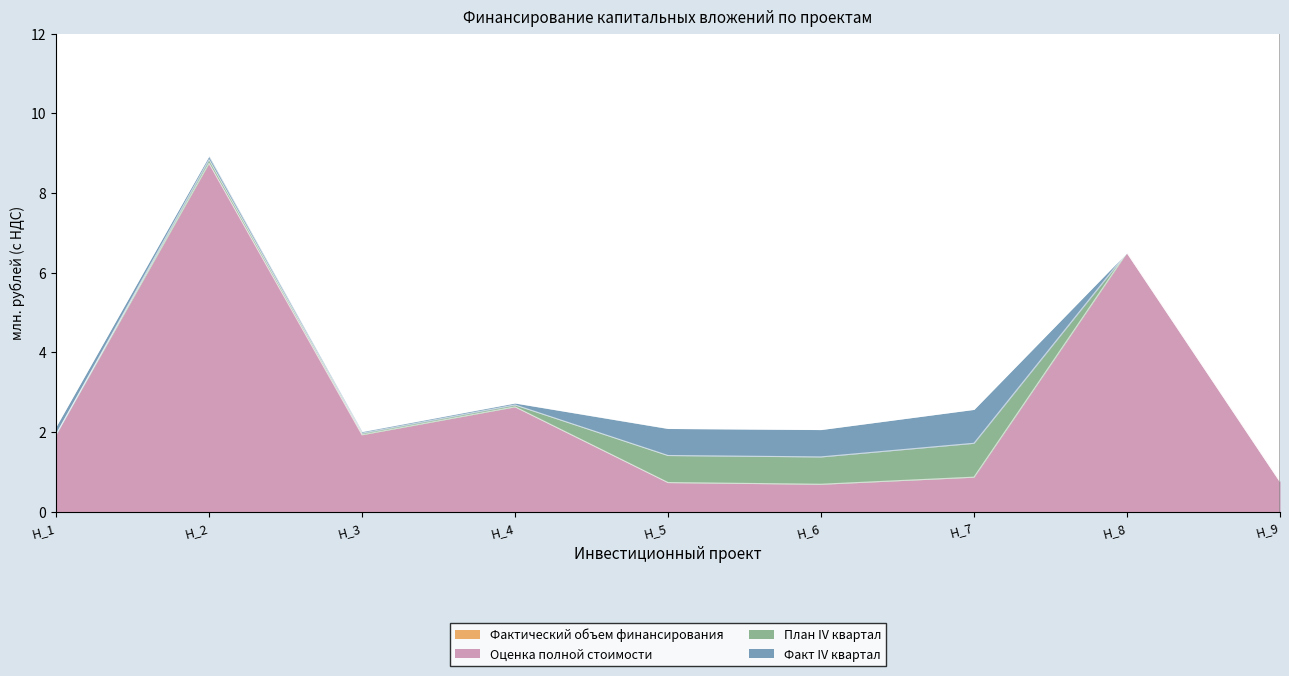

True or false: Фактический объем финансирования has more than 0 interior local peaks.

False